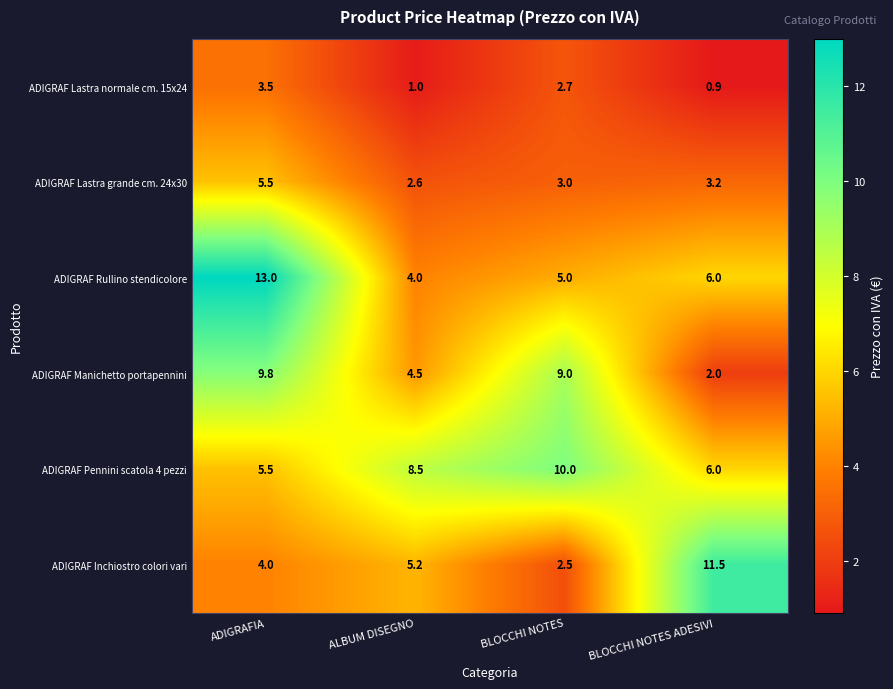

Reading left to right, extract all data points from this chart.

ADIGRAF Lastra normale cm. 15x24: ADIGRAFIA=3.5	ALBUM DISEGNO=1.0	BLOCCHI NOTES=2.7	BLOCCHI NOTES ADESIVI=0.9
ADIGRAF Lastra grande cm. 24x30: ADIGRAFIA=5.5	ALBUM DISEGNO=2.6	BLOCCHI NOTES=3.0	BLOCCHI NOTES ADESIVI=3.2
ADIGRAF Rullino stendicolore: ADIGRAFIA=13.0	ALBUM DISEGNO=4.0	BLOCCHI NOTES=5.0	BLOCCHI NOTES ADESIVI=6.0
ADIGRAF Manichetto portapennini: ADIGRAFIA=9.8	ALBUM DISEGNO=4.5	BLOCCHI NOTES=9.0	BLOCCHI NOTES ADESIVI=2.0
ADIGRAF Pennini scatola 4 pezzi: ADIGRAFIA=5.5	ALBUM DISEGNO=8.5	BLOCCHI NOTES=10.0	BLOCCHI NOTES ADESIVI=6.0
ADIGRAF Inchiostro colori vari: ADIGRAFIA=4.0	ALBUM DISEGNO=5.2	BLOCCHI NOTES=2.5	BLOCCHI NOTES ADESIVI=11.5